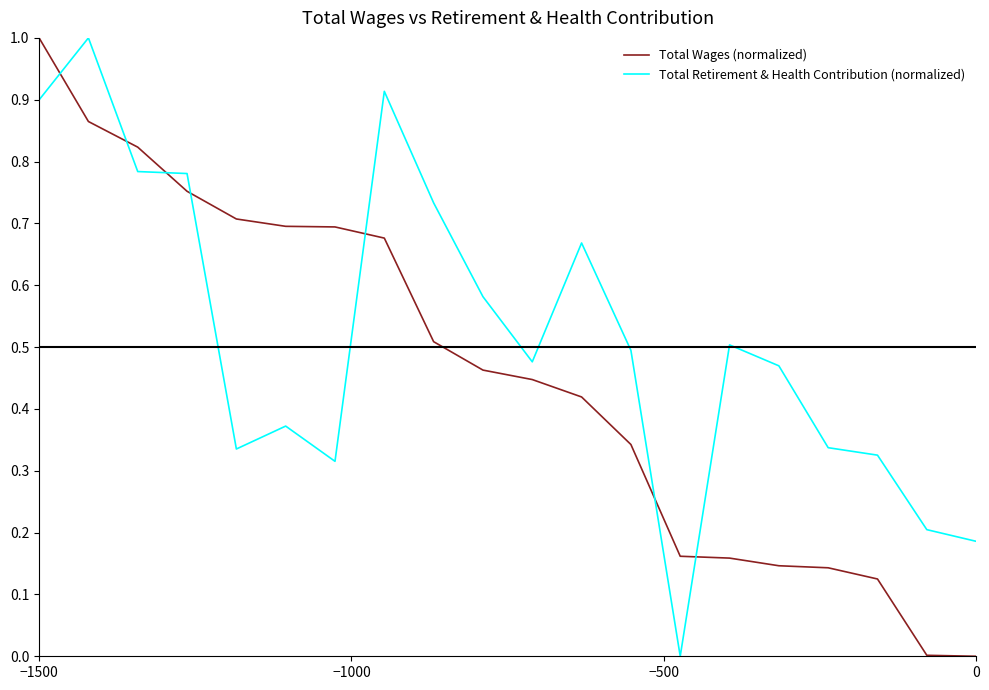

After their last crossing, which series has the higher values: Total Retirement & Health Contribution (normalized) or Total Wages (normalized)?

Total Retirement & Health Contribution (normalized)